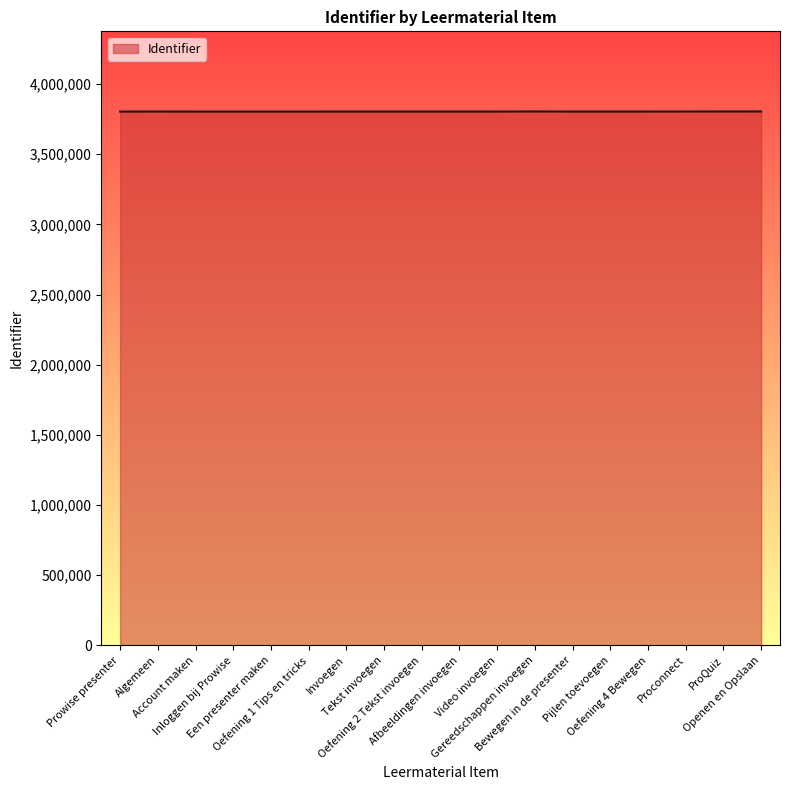

What is the difference between the values at Inloggen bij Prowise and Account maken?

8